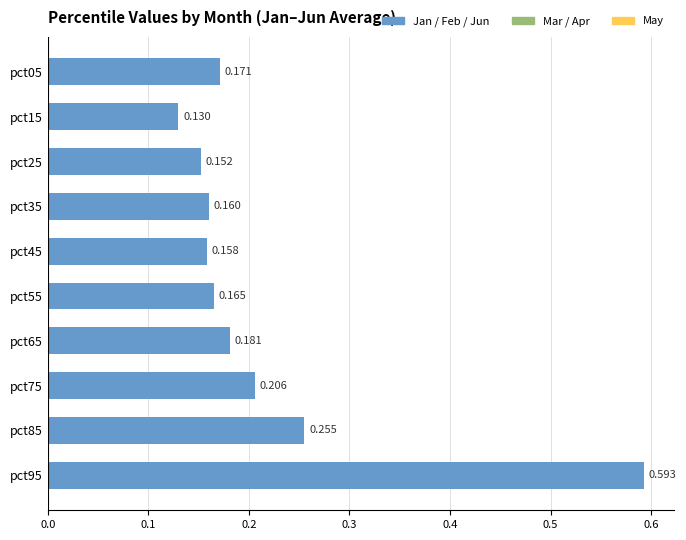

How many Apr values are between 0 and 1?

10